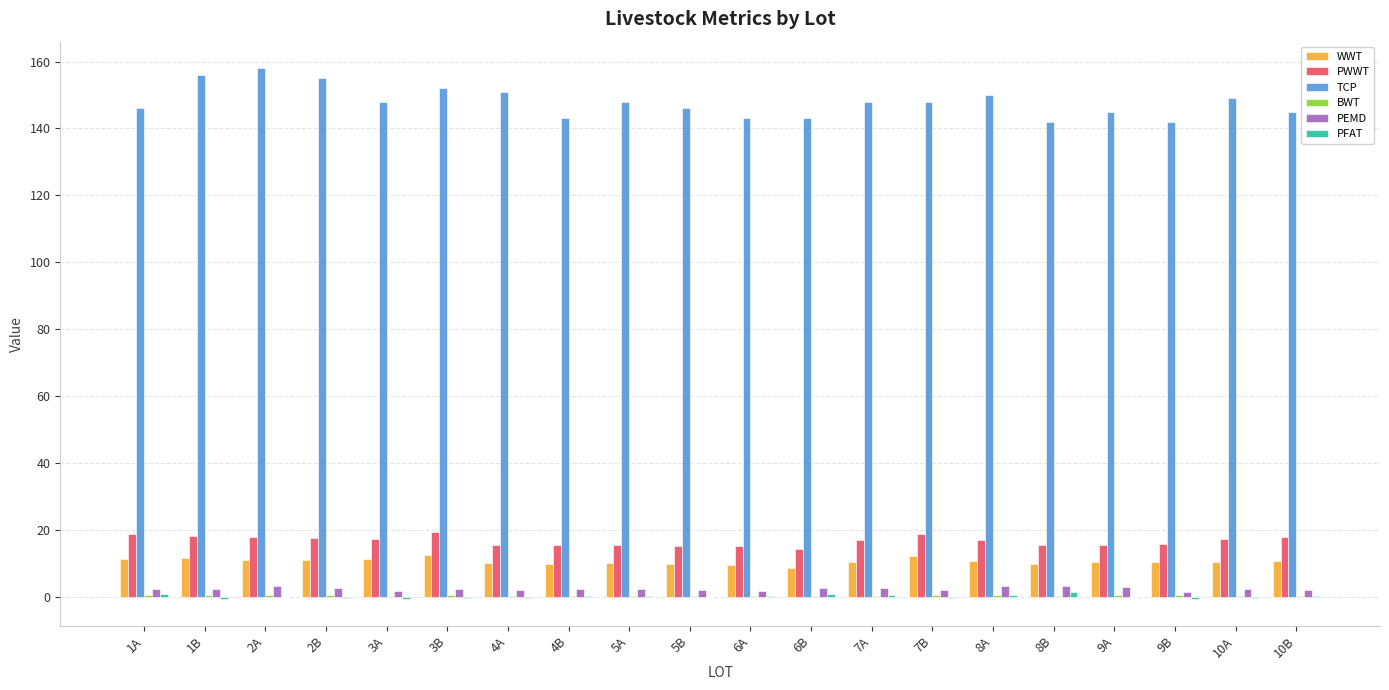

How many series are shown in this chart?

6